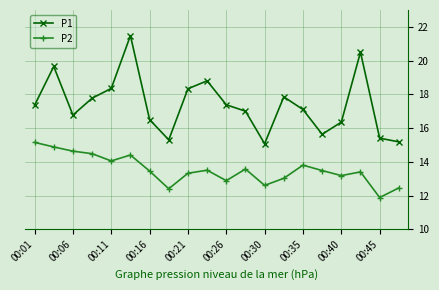

What is the difference between the second highest and second lowest values in the P2 series?

2.5